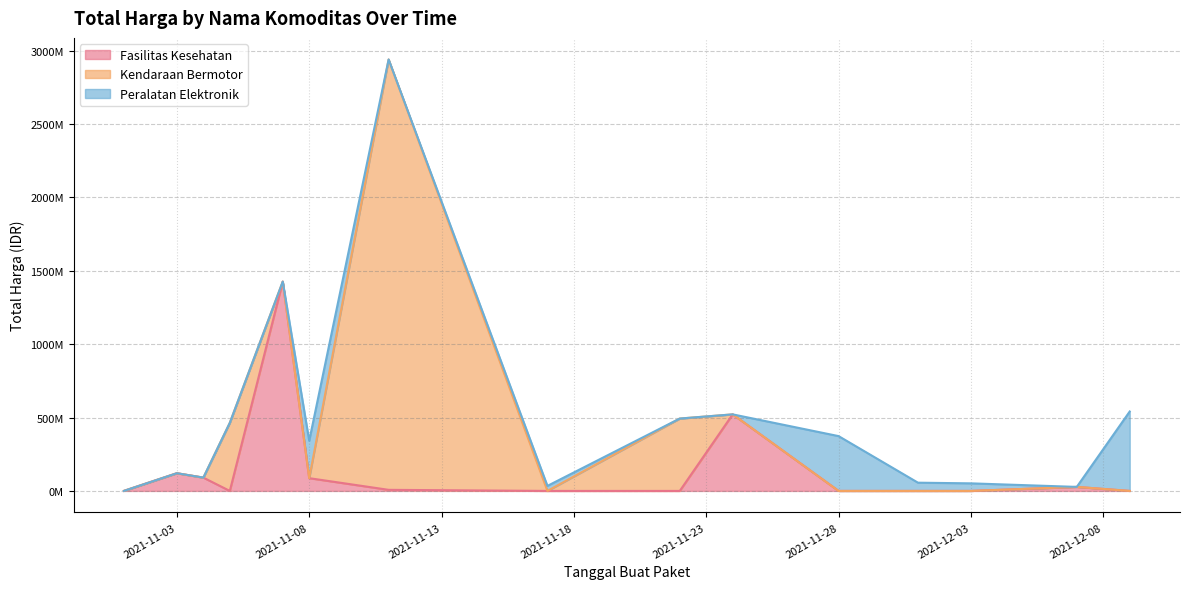

True or false: Kendaraan Bermotor and Peralatan Elektronik intersect in this chart.

False